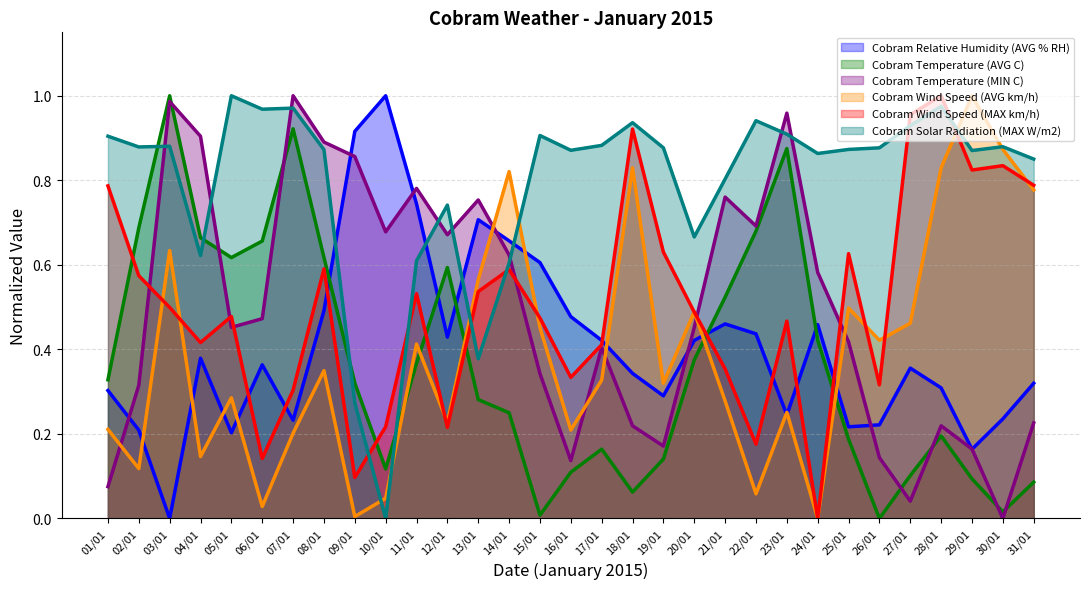

How many lines are shown in the chart?

6